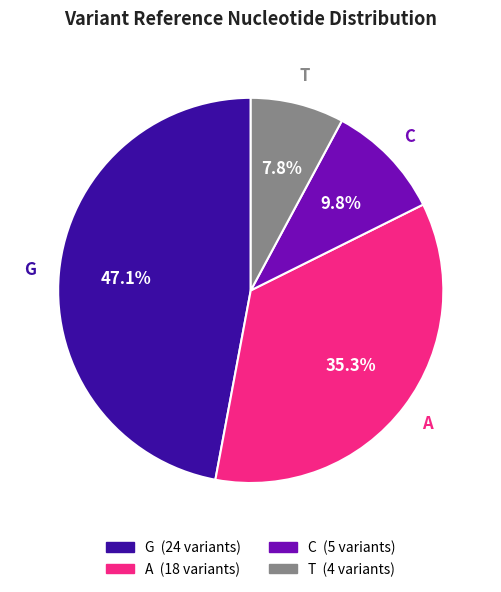

Is the sum of A and T greater than half?

No